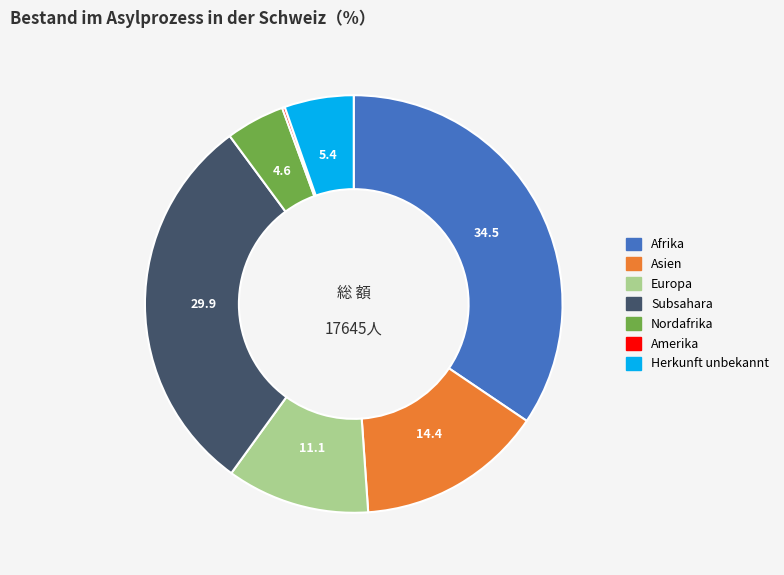

Combined, do Subsahara and Afrika account for over 50%?

Yes